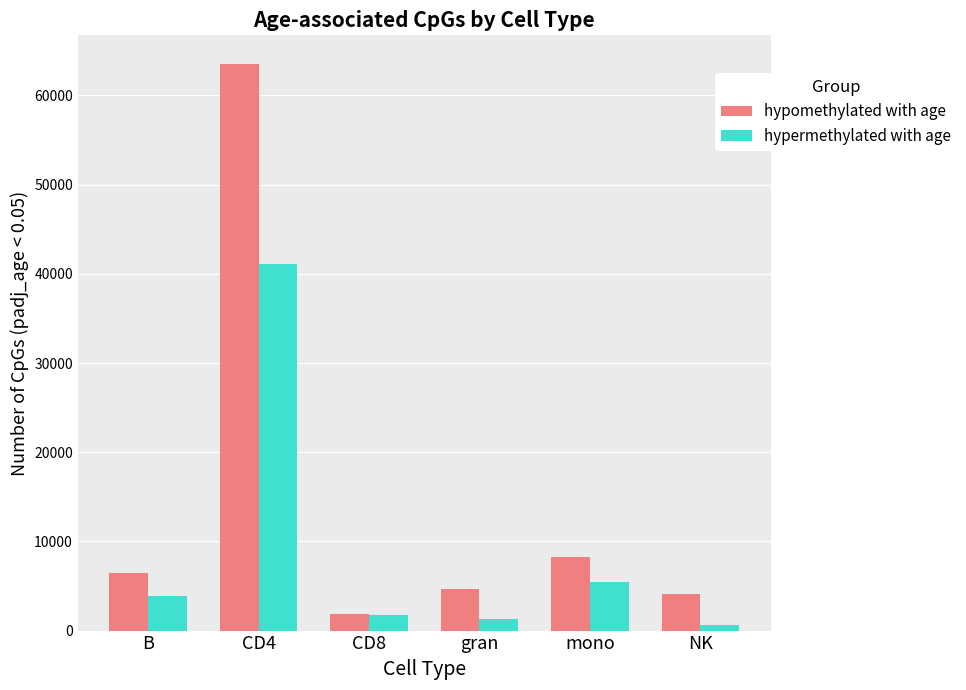

What is the difference between the maximum and minimum values in the hypomethylated with age series?

61713